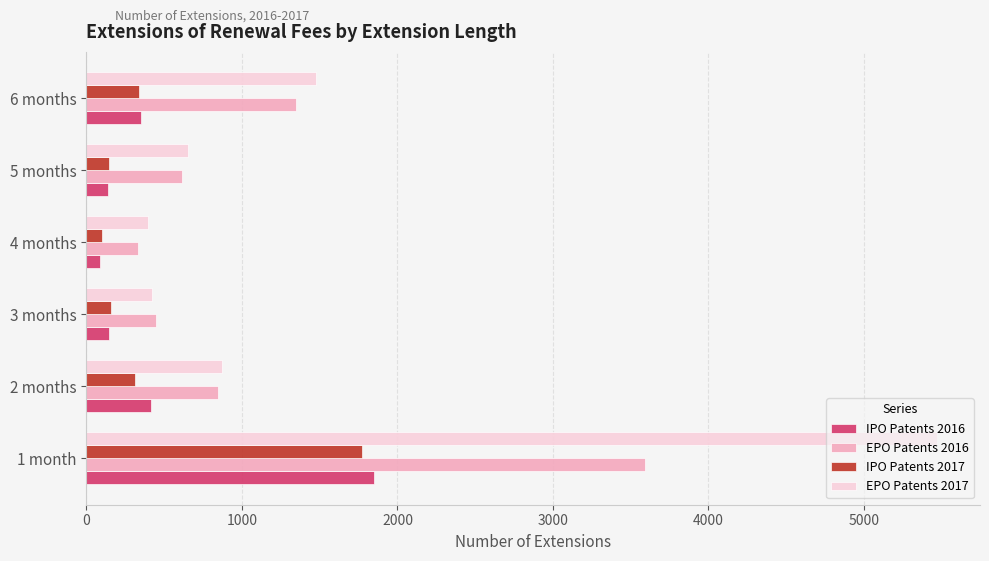

At how many categories does at least one series exceed 2125?

1